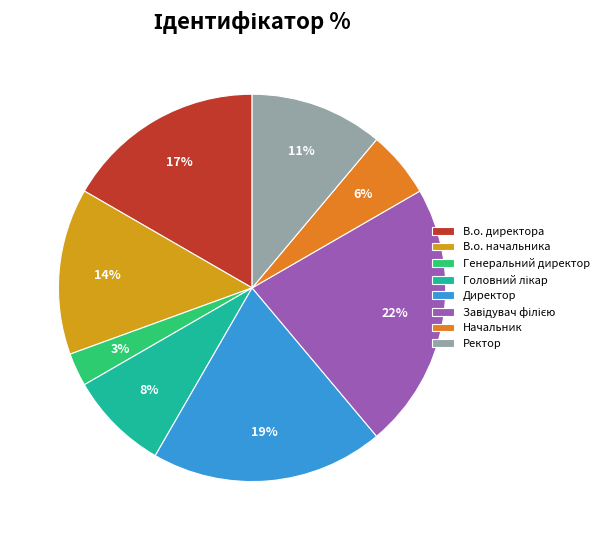

How many segments does this pie chart have?

8